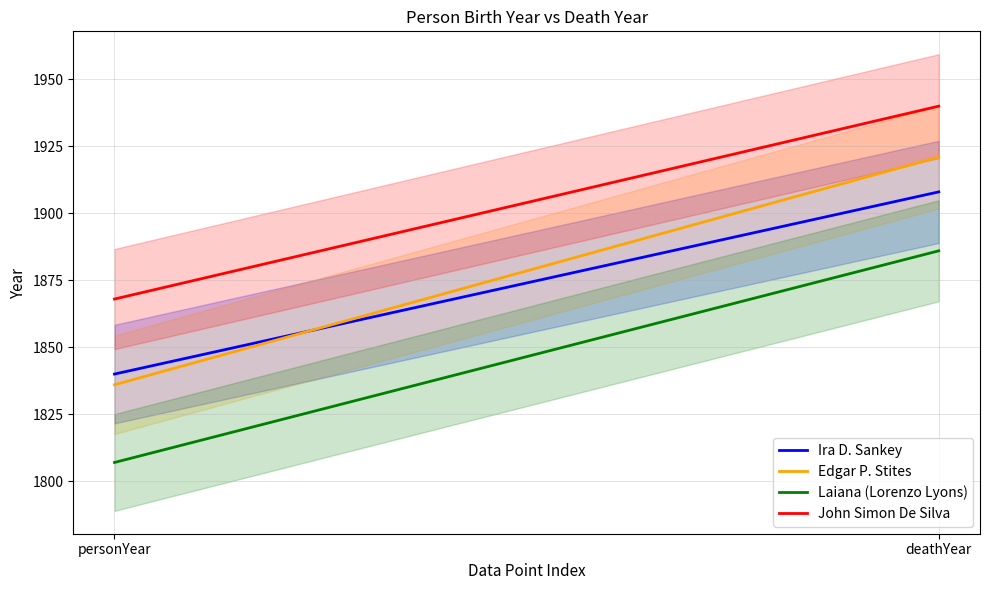

Rank the categories by Edgar P. Stites value from highest to lowest.

deathYear, personYear